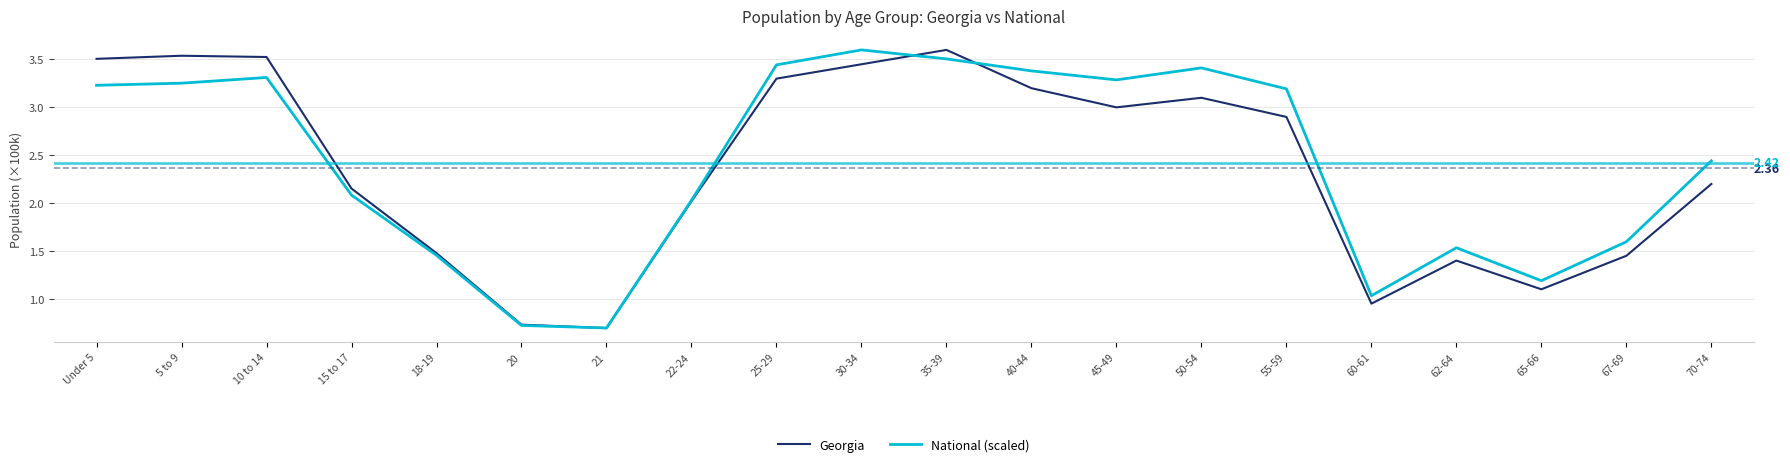

Where do National (scaled) and Georgia first cross each other?

20 and 21